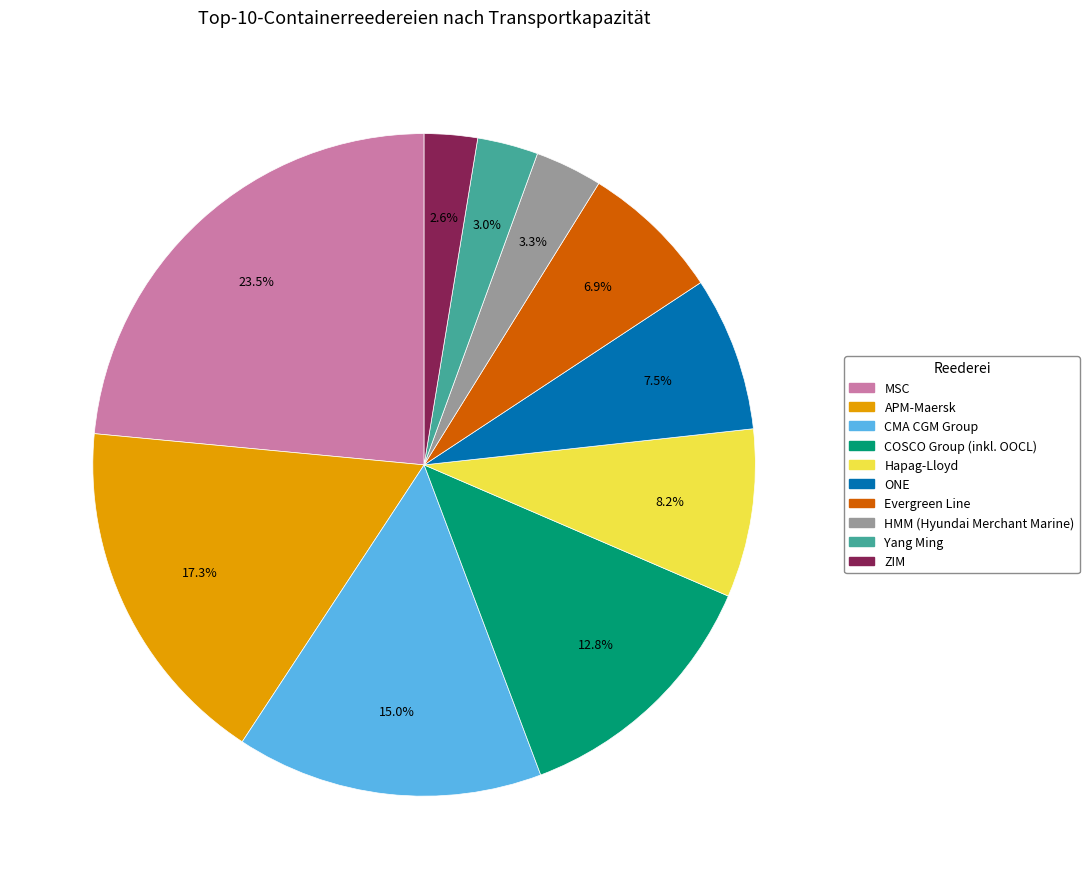

What is the largest slice in the pie chart?

MSC